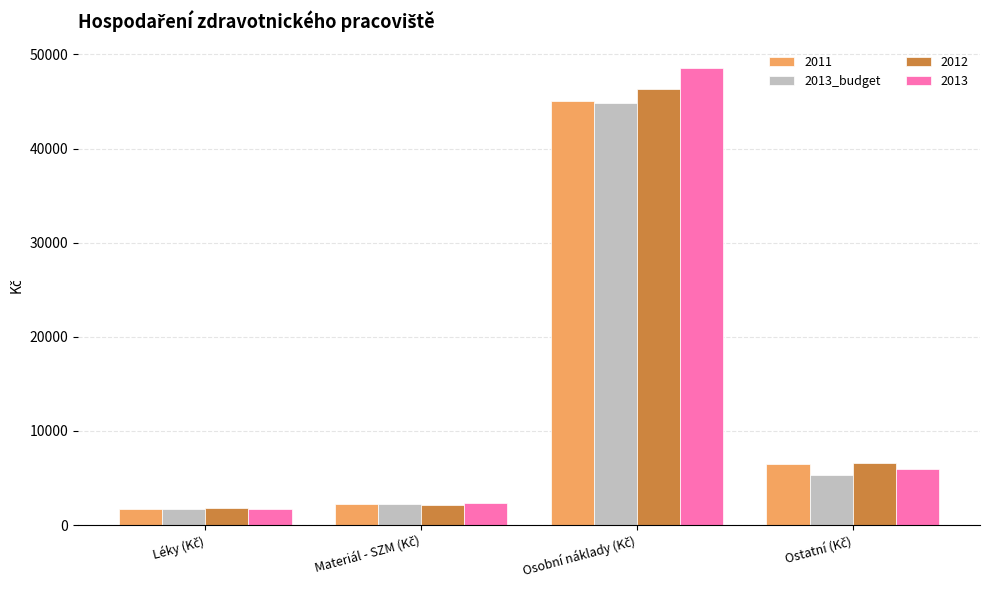

Which series has the widest spread of values?

2013